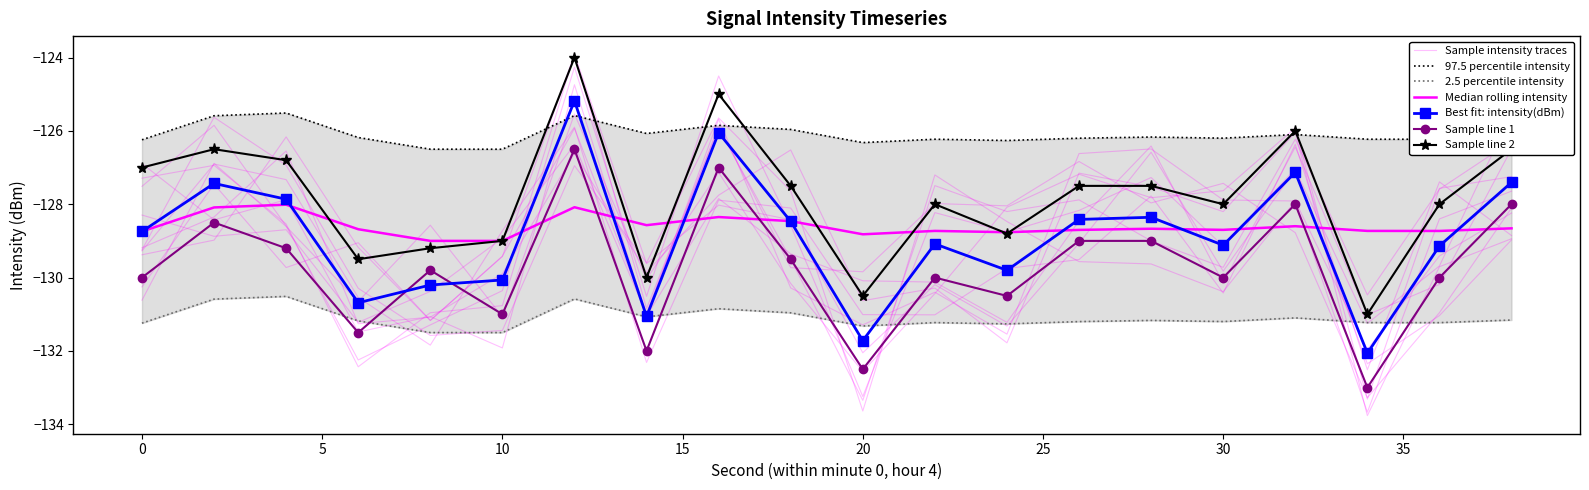

What is the value of the intensity(dBm) point at the 9th from the left?

-126.1